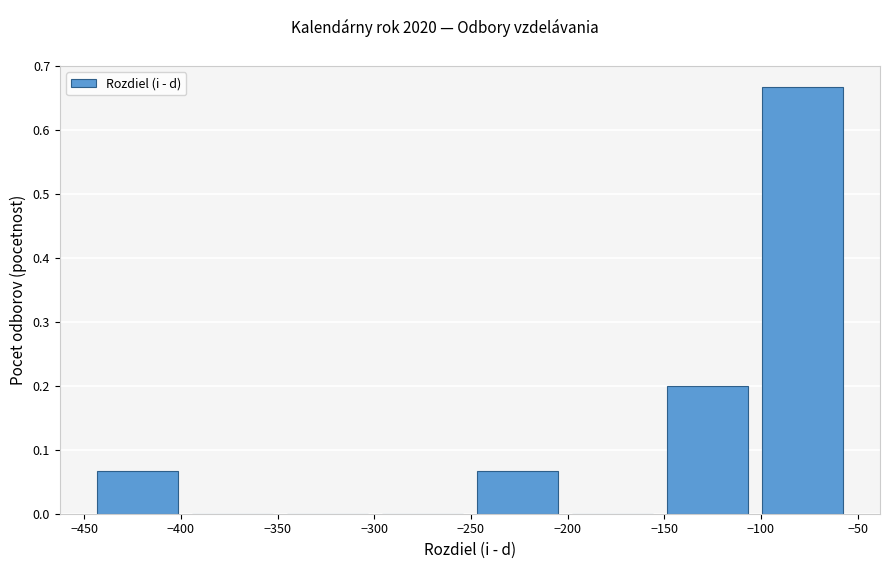

Which range on the x-axis has the tallest bar?

-105 to -55